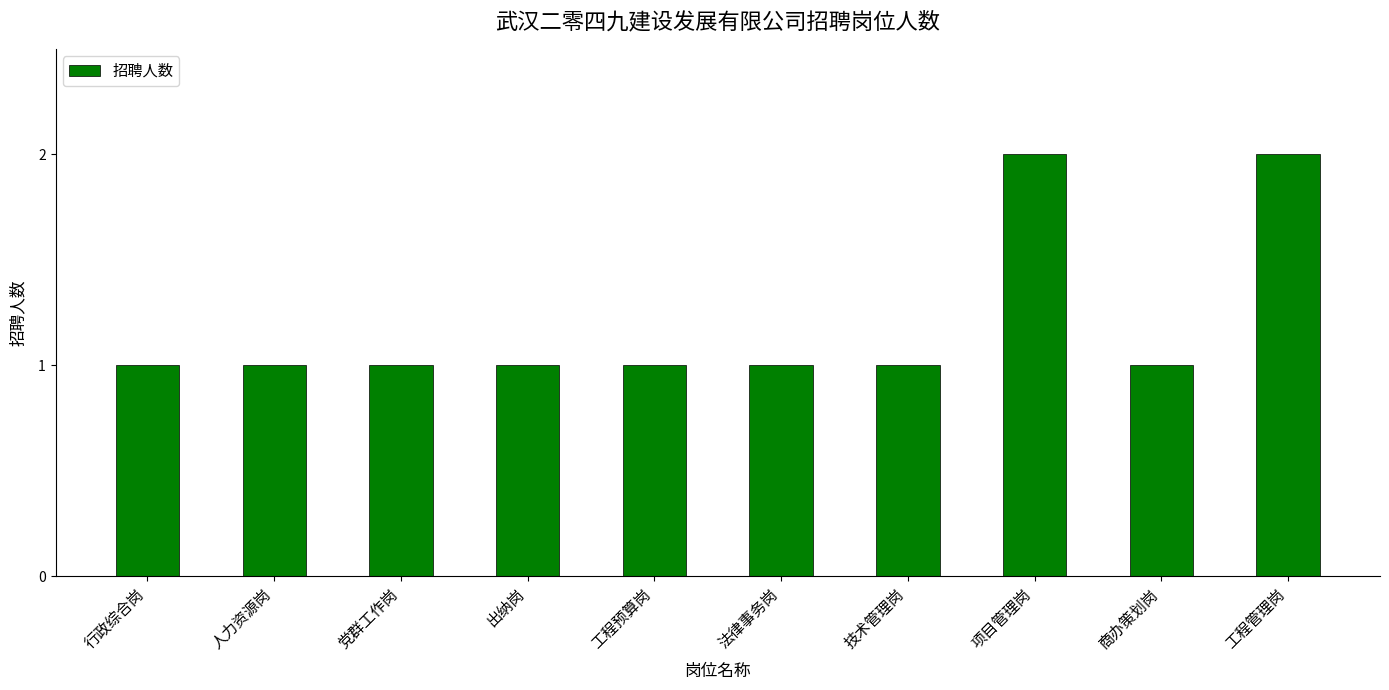

Reading left to right, transcribe all the data shown in this chart.

1	1	1	1	1	1	1	2	1	2